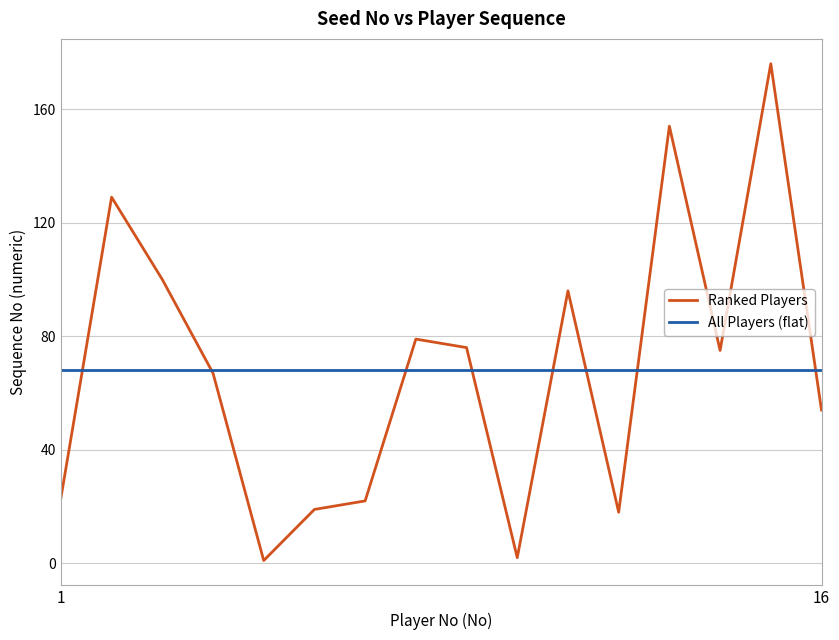

Rank the series by their maximum value, from lowest to highest.

All Players (flat), Ranked Players